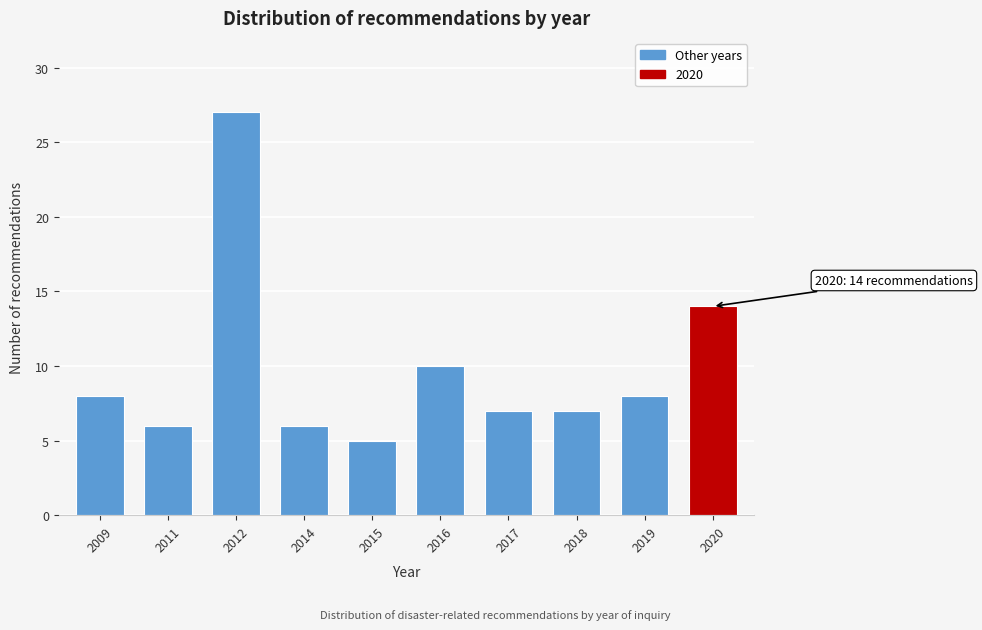

Reading left to right, transcribe all the data shown in this chart.

8	6	27	6	5	10	7	7	8	14